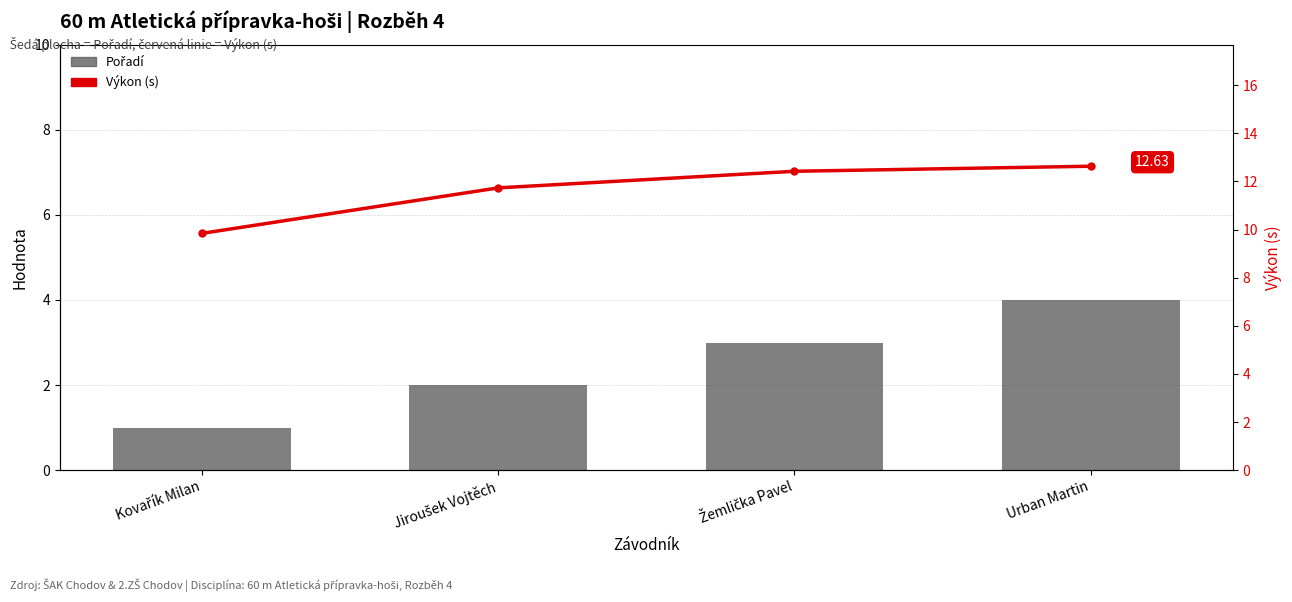

What is the minimum value for Pořadí?

1.0